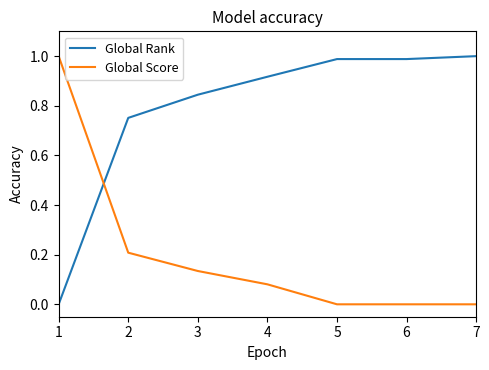

The Global Score series shows 0.4 at 1. True or false?

False